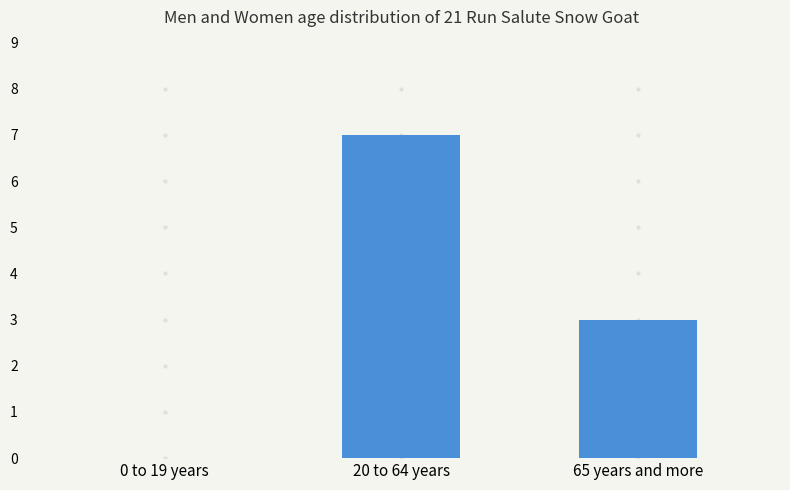

Are the bars horizontal?

No